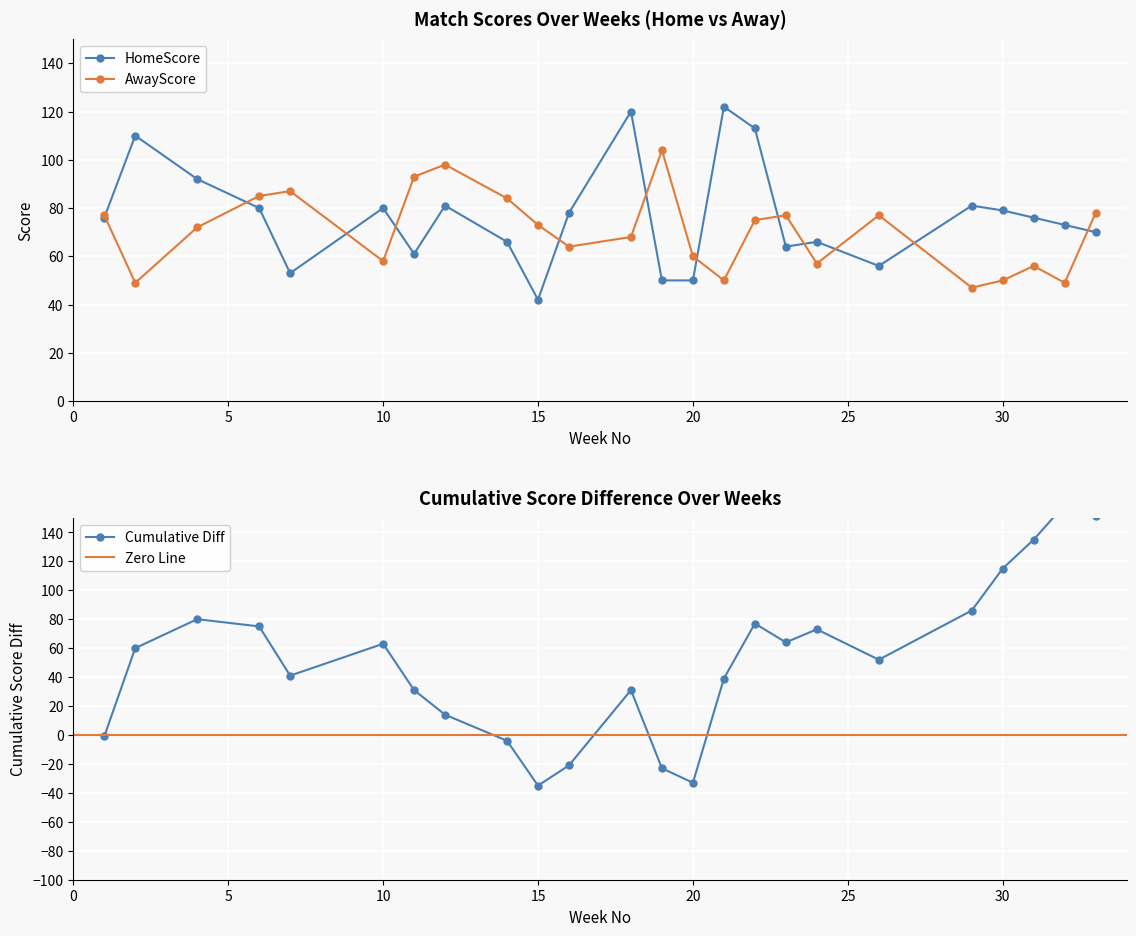

At which label does HomeScore reach its minimum?

15